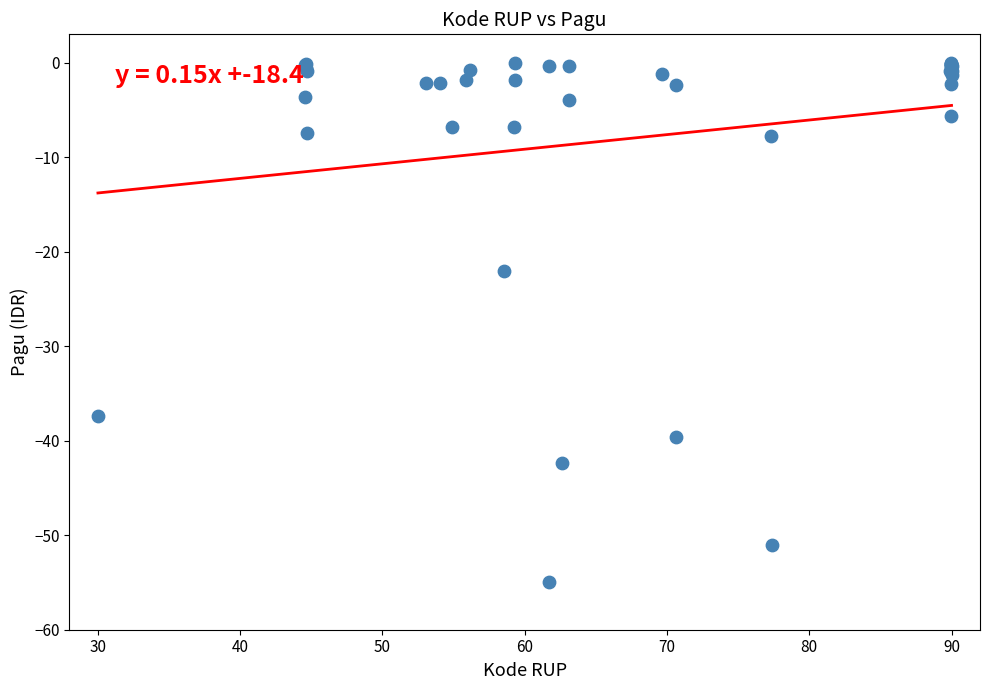

What Y value in the scatter plot is closest to -27?

-22.1